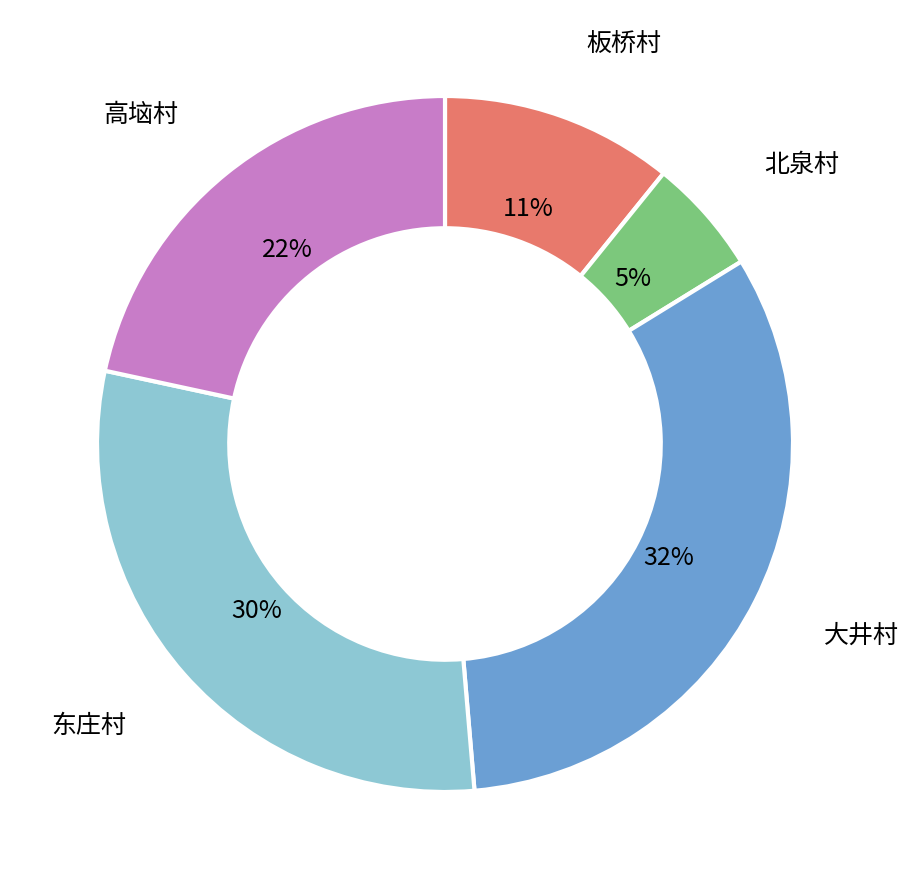

To the nearest percent, what is the difference between the largest and smallest slice percentages?

27%